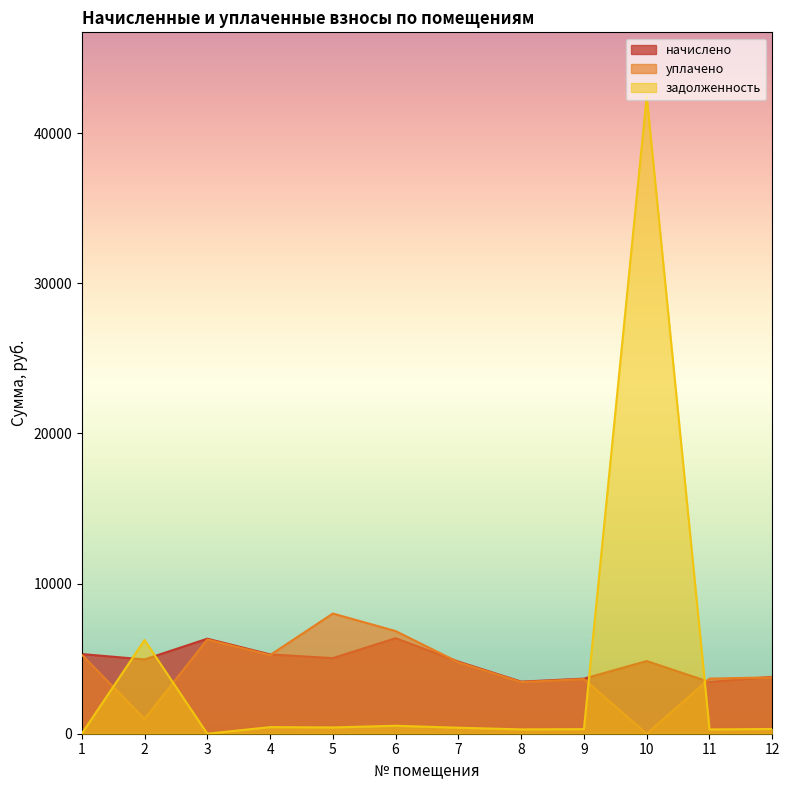

Reading left to right, what are all the values shown in this chart?

начислено: 1=5306.6	2=4947.0	3=6329.6	4=5282.8	5=5035.0	6=6361.7	7=4803.2	8=3468.5	9=3668.3	10=4843.2	11=3444.6	12=3788.2
уплачено: 1=5261.5	2=984.2	3=6275.8	4=5237.8	5=8005.0	6=6836.6	7=4762.4	8=3441.3	9=3637.1	10=0.0	11=3670.8	12=3755.9
задолженность: 1=0.0	2=6239.9	3=0.0	4=440.2	5=419.6	6=530.1	7=400.3	8=289.0	9=305.7	10=42468.8	11=287.1	12=315.7